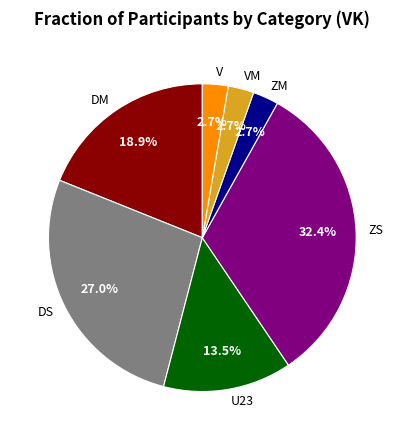

Approximately how many times larger is the value at ZS compared to DM?

1.7